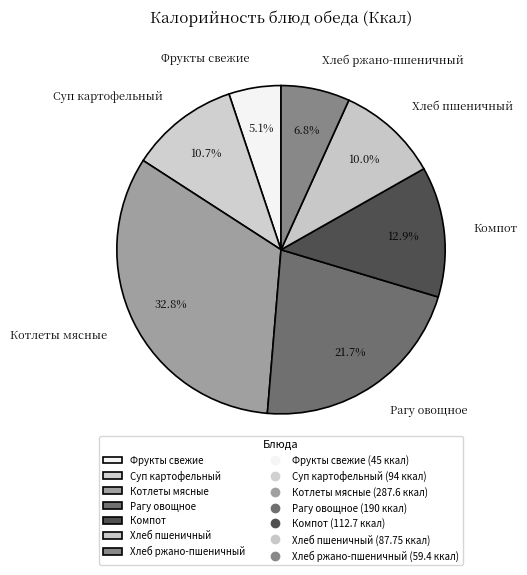

To the nearest percent, what is the combined percentage of Рагу овощное and Фрукты свежие?

27%